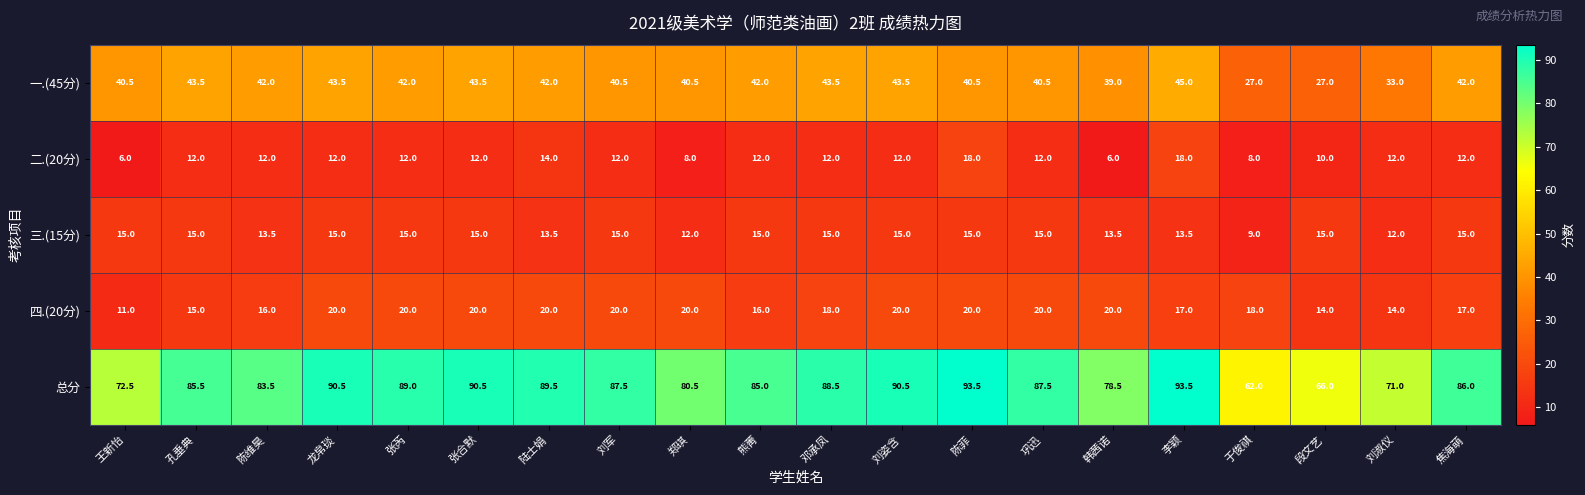

Which series has the largest total across all categories?

总分